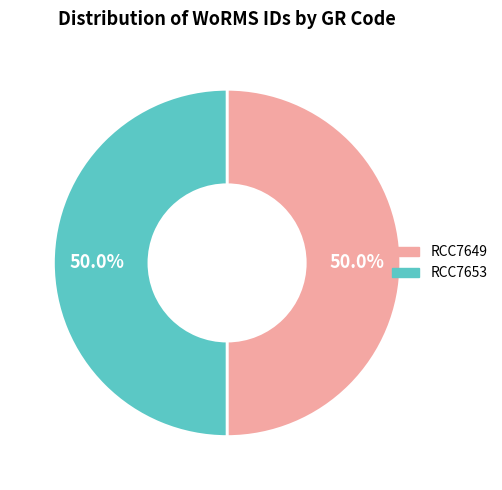

Is it true that RCC7649 is 57% of the pie?

False